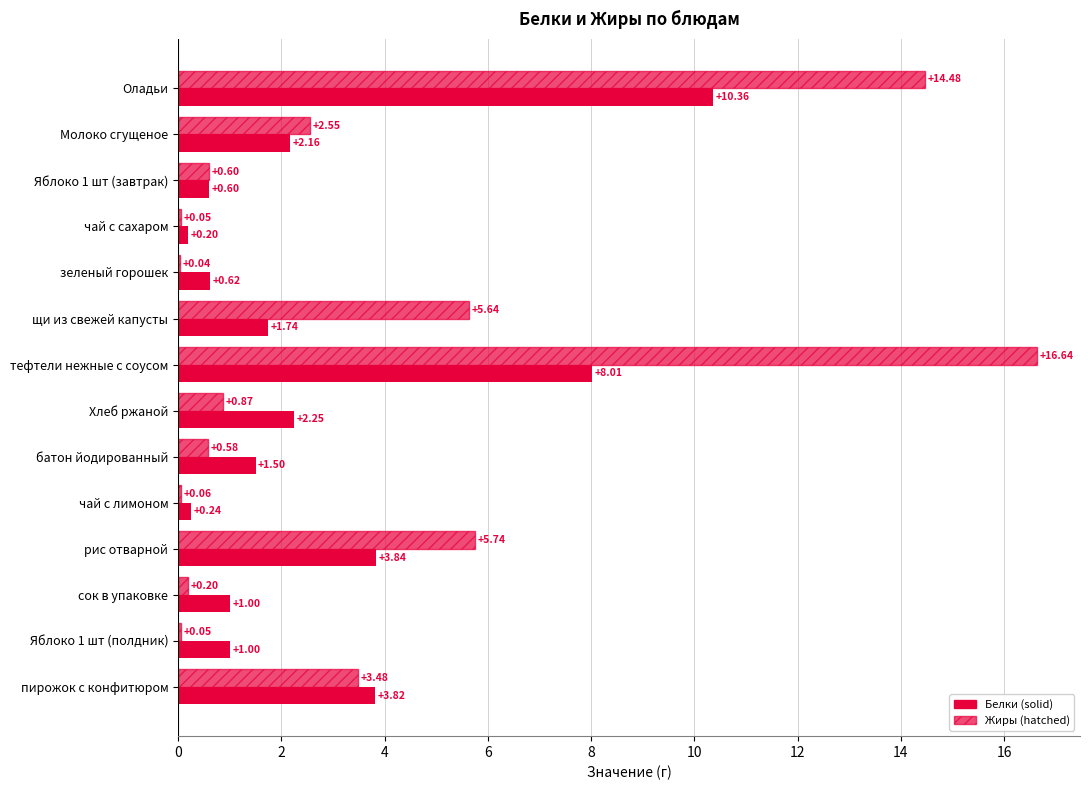

Reading left to right, extract all data points from this chart.

Белки: 10.4	2.2	0.6	0.2	0.6	1.7	8.0	2.2	1.5	0.2	3.8	1.0	1.0	3.8
Жиры: 14.5	2.5	0.6	0.1	0.0	5.6	16.6	0.9	0.6	0.1	5.7	0.2	0.1	3.5